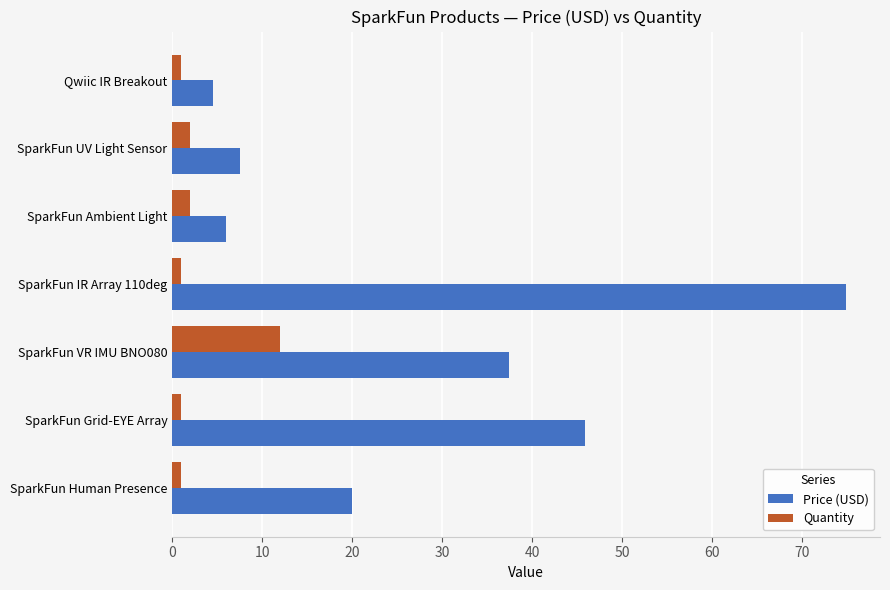

Between SparkFun Ambient Light and SparkFun VR IMU BNO080, which series saw the biggest shift?

Price (USD)